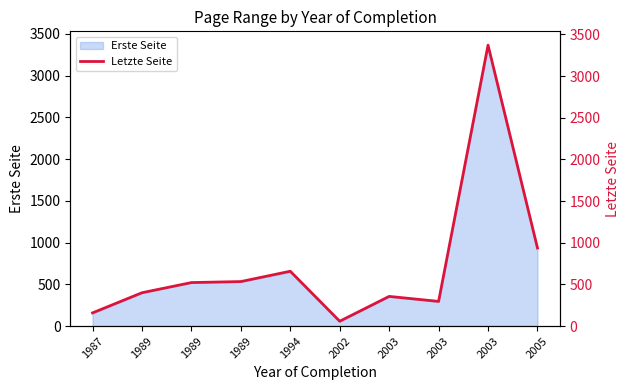

What is the minimum value shown in the chart?

58